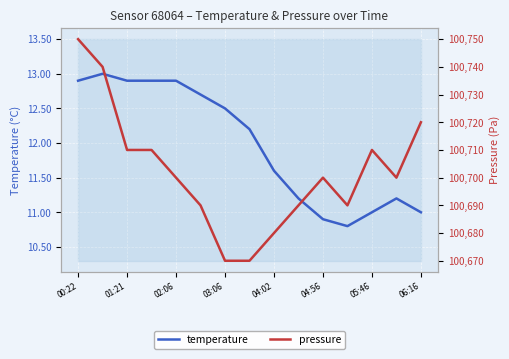

At which label does temperature first exceed 12?

00:22